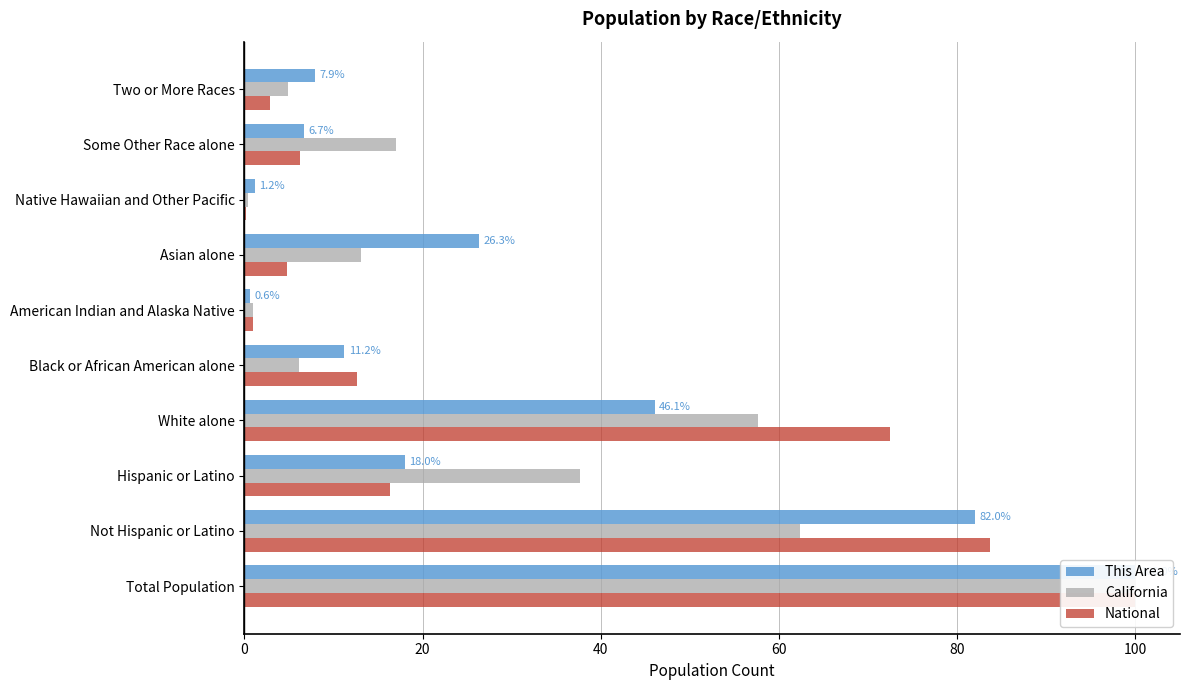

Is it true that This Area equals 110.7 at 20?

False